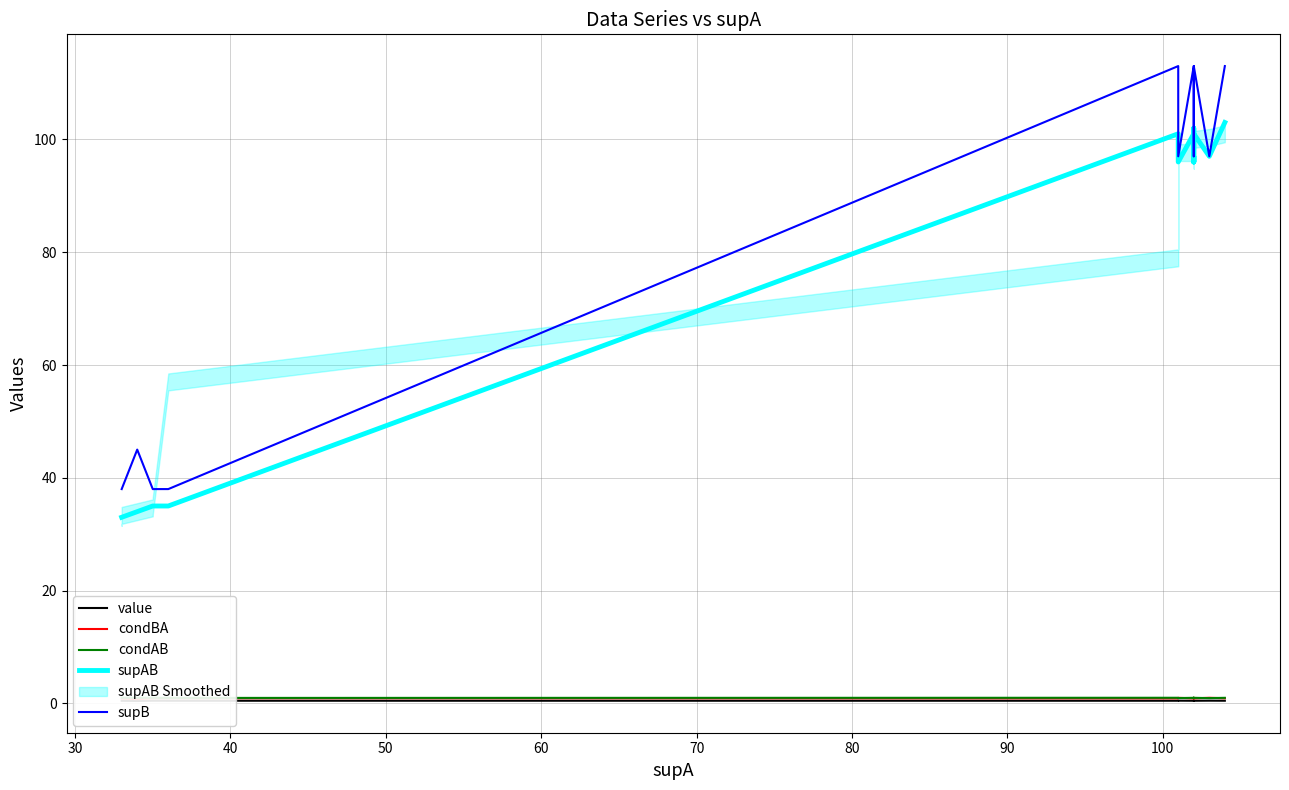

Is the value of value at 16 greater than the value of condBA at 30?

No